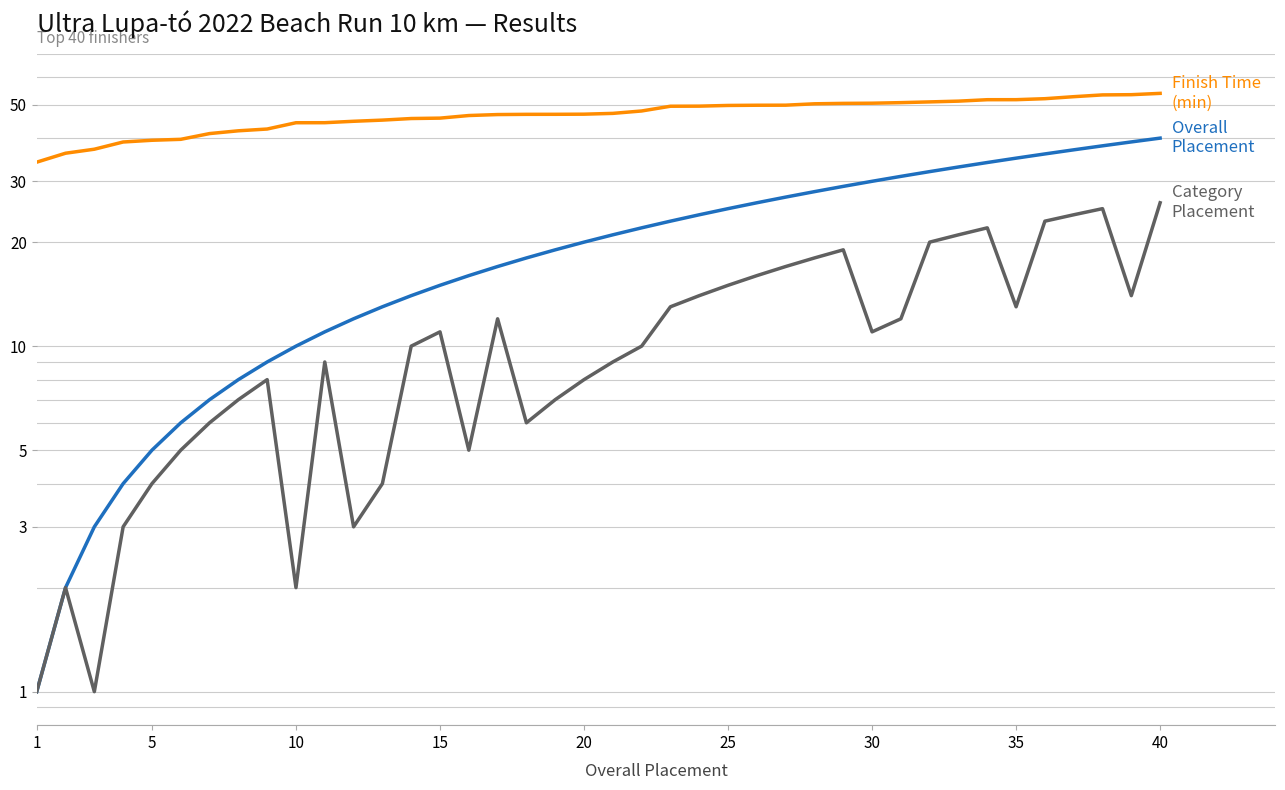

What is the difference between the maximum and minimum values in the Category Placement series?

25.0